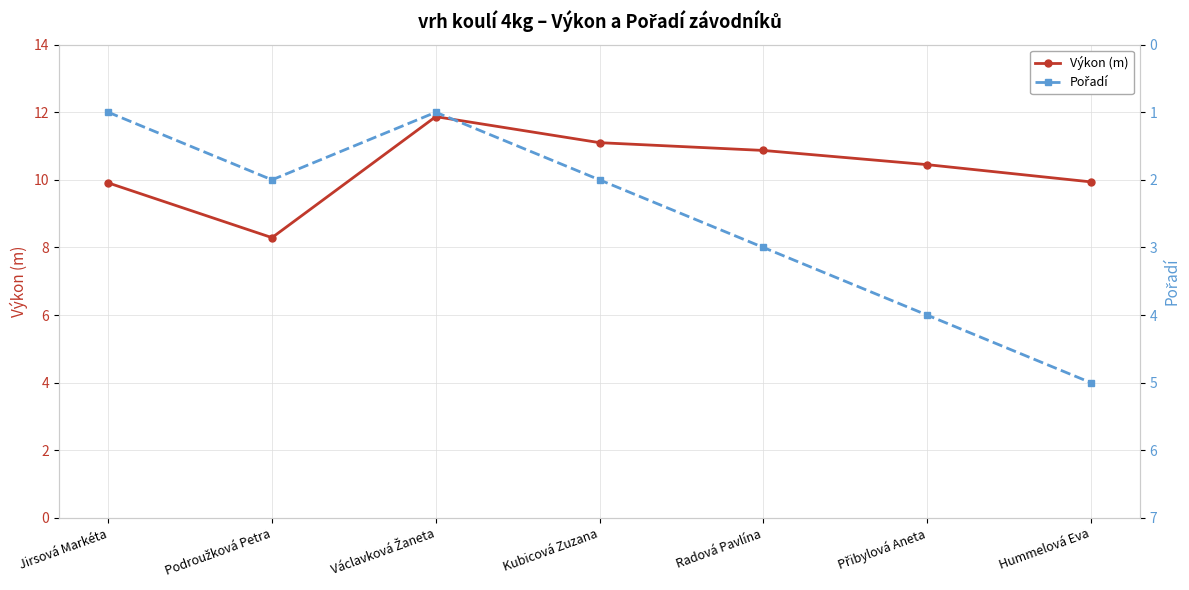

List the series in order of their peak value, lowest first.

Pořadí, Výkon (m)